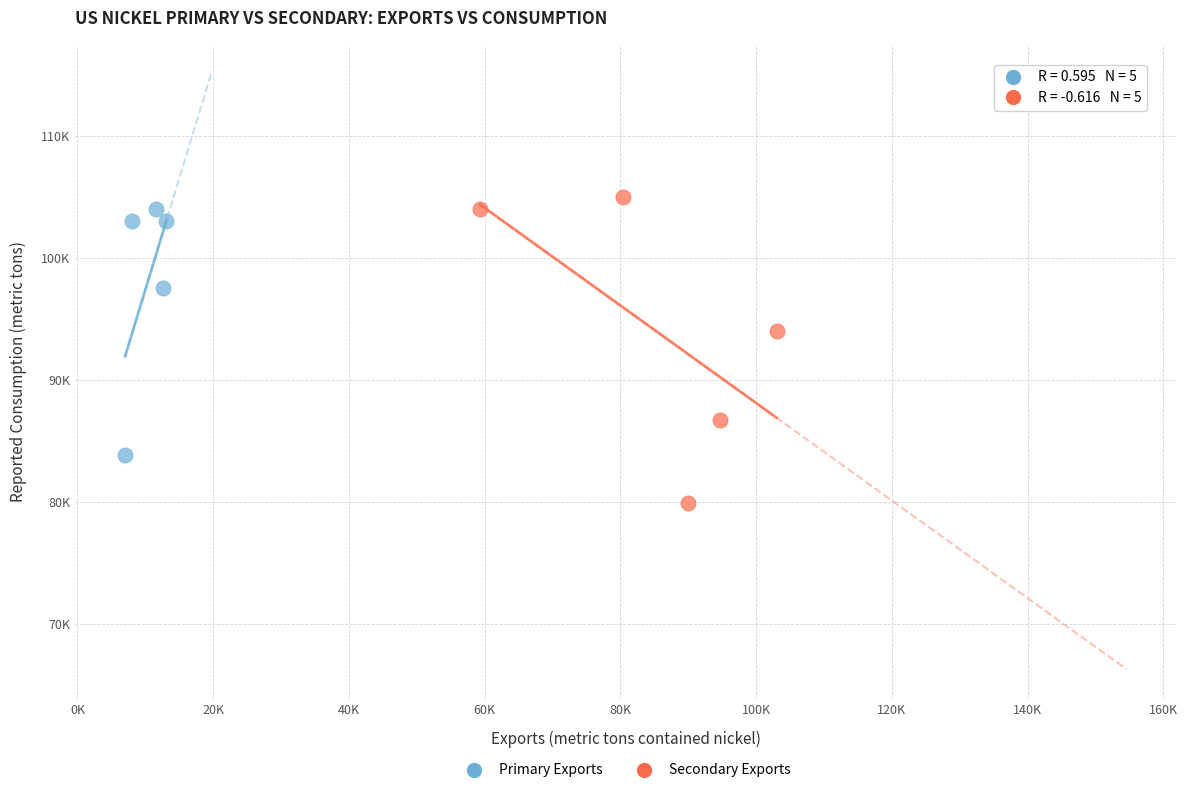

Which series contains the highest Y value?

Secondary Exports